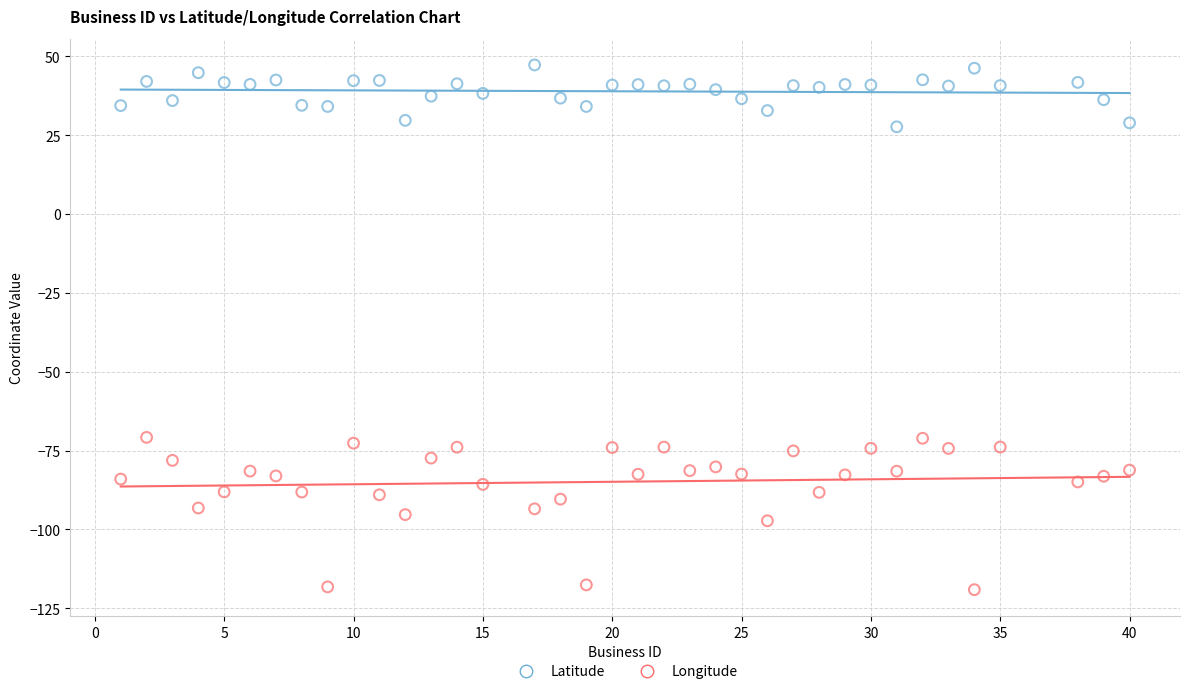

Across all data points, what is the range of X values (max minus min)?

39.0